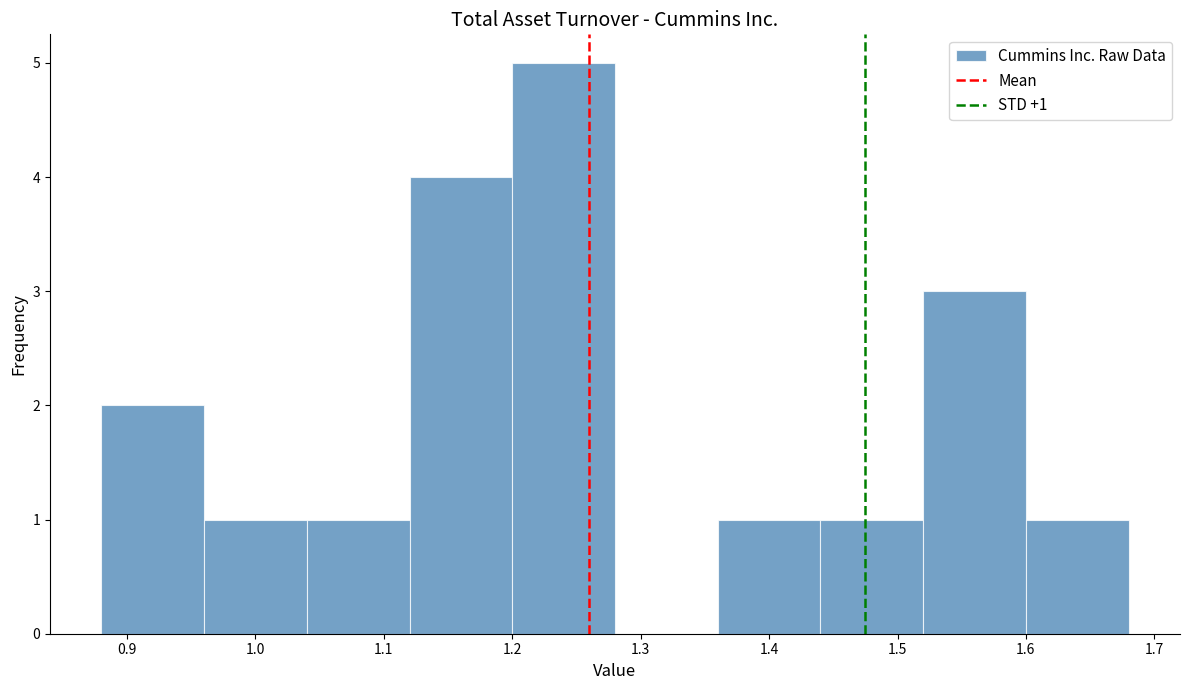

Which range on the x-axis has the tallest bar?

1.20 to 1.28